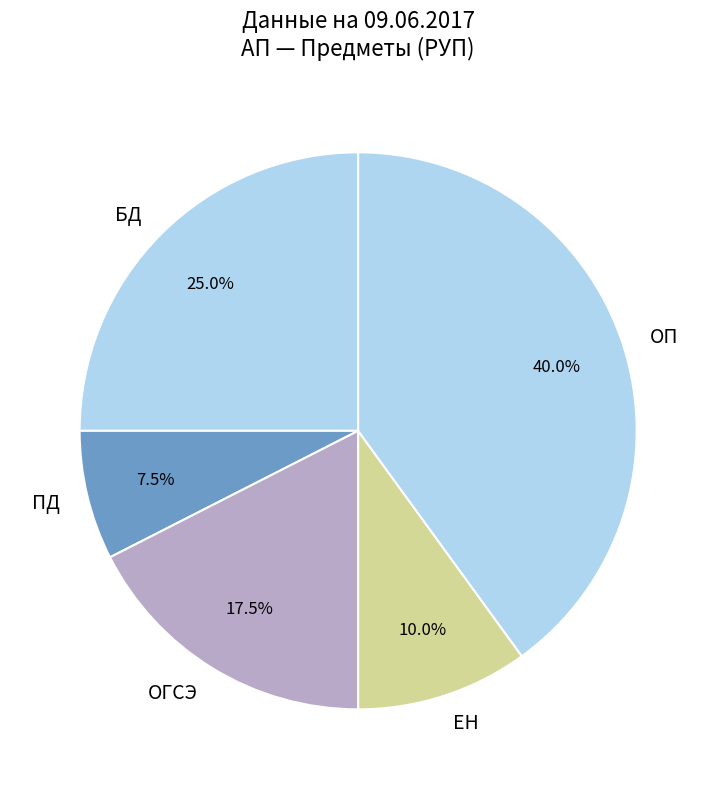

Rank the categories by value from lowest to highest.

ПД, ЕН, ОГСЭ, БД, ОП